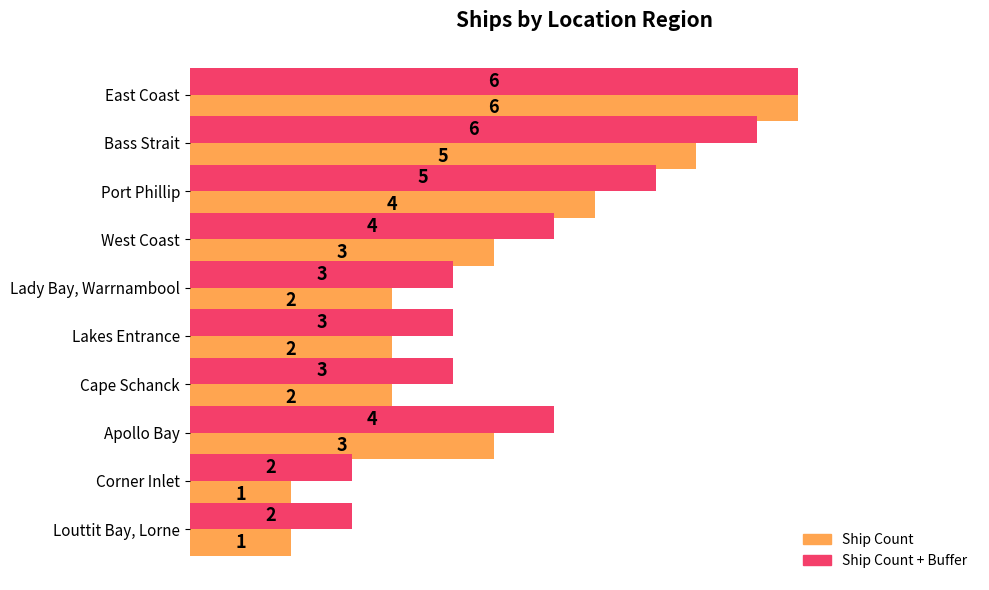

Is it true that Count + buffer (normalized) equals 0.5 at Port Phillip?

False